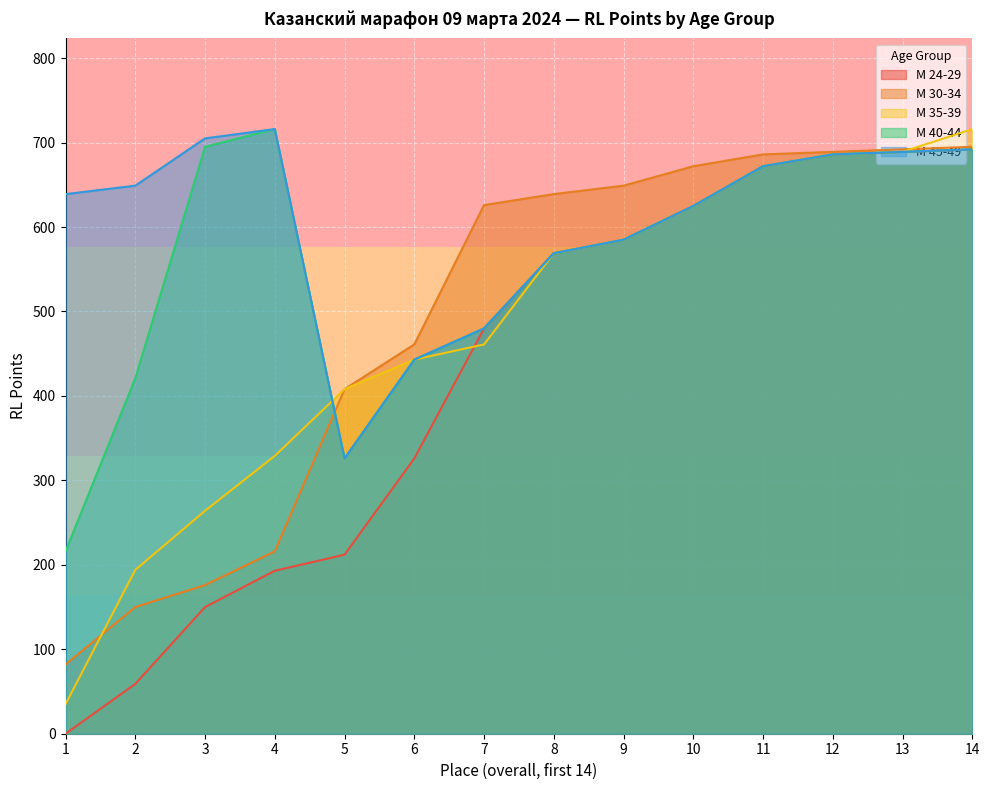

What is the highest value of the М 40-44 series?

716